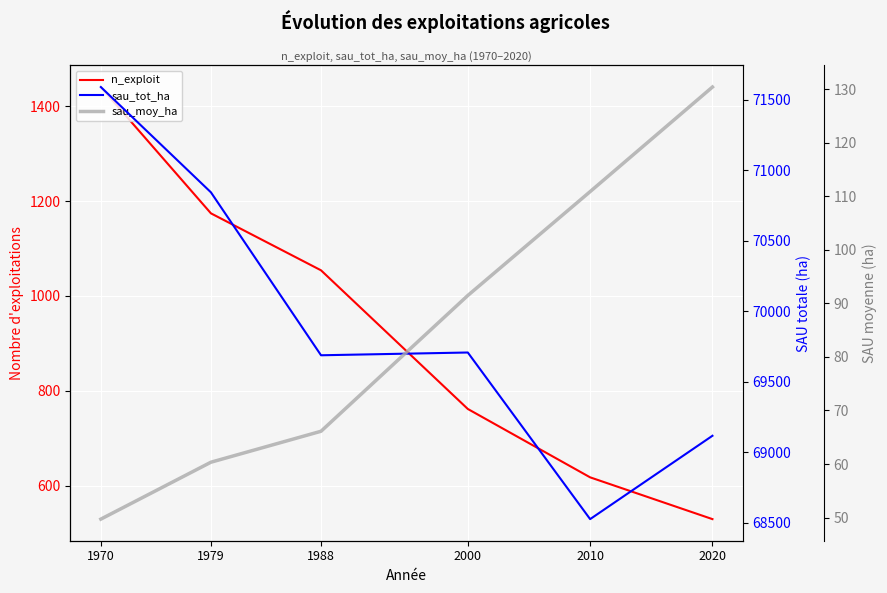

Reading left to right, list all the values displayed in this chart.

n_exploit: 1970=1440.0	1979=1174.0	1988=1054.0	2000=762.0	2010=618.0	2020=530.0
sau_tot_ha: 1970=71588.6	1979=70841.8	1988=69686.2	2000=69705.9	2010=68524.1	2020=69115.3
sau_moy_ha: 1970=49.7	1979=60.3	1988=66.1	2000=91.5	2010=110.9	2020=130.4